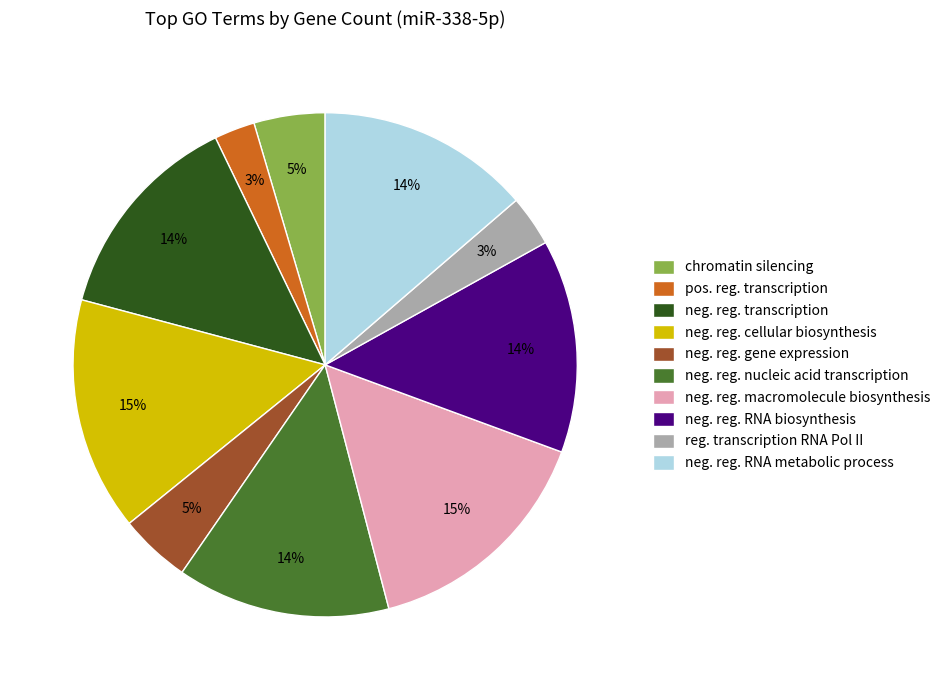

How many slices are in this pie chart?

10